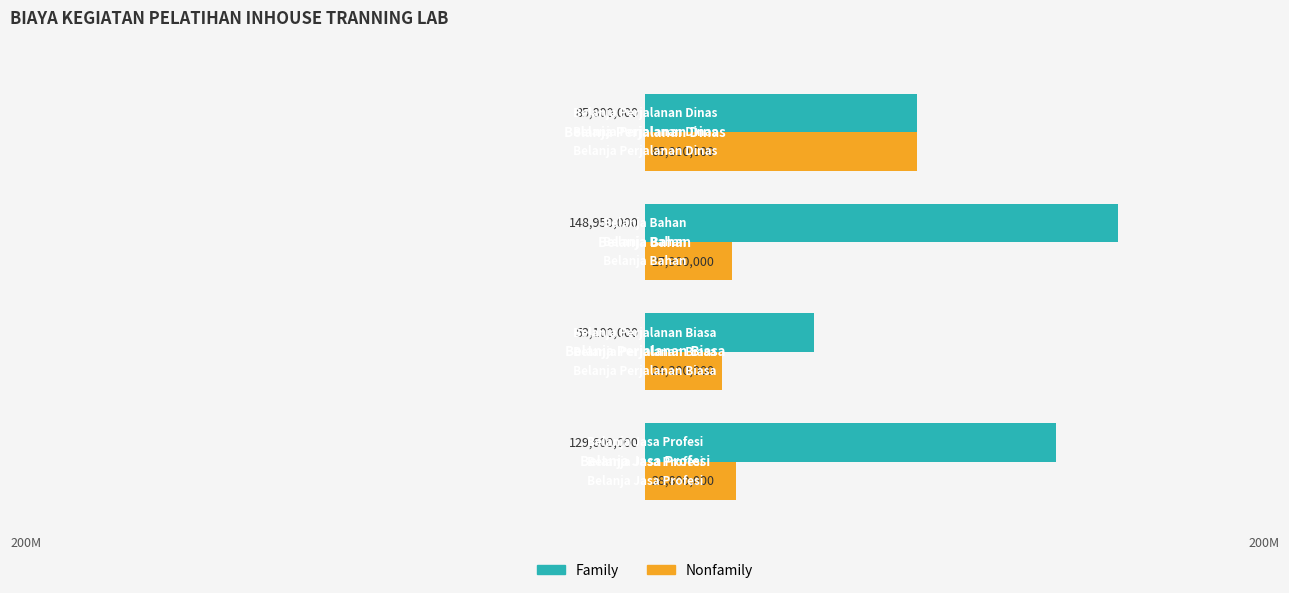

Which series has the largest range (max minus min)?

Family